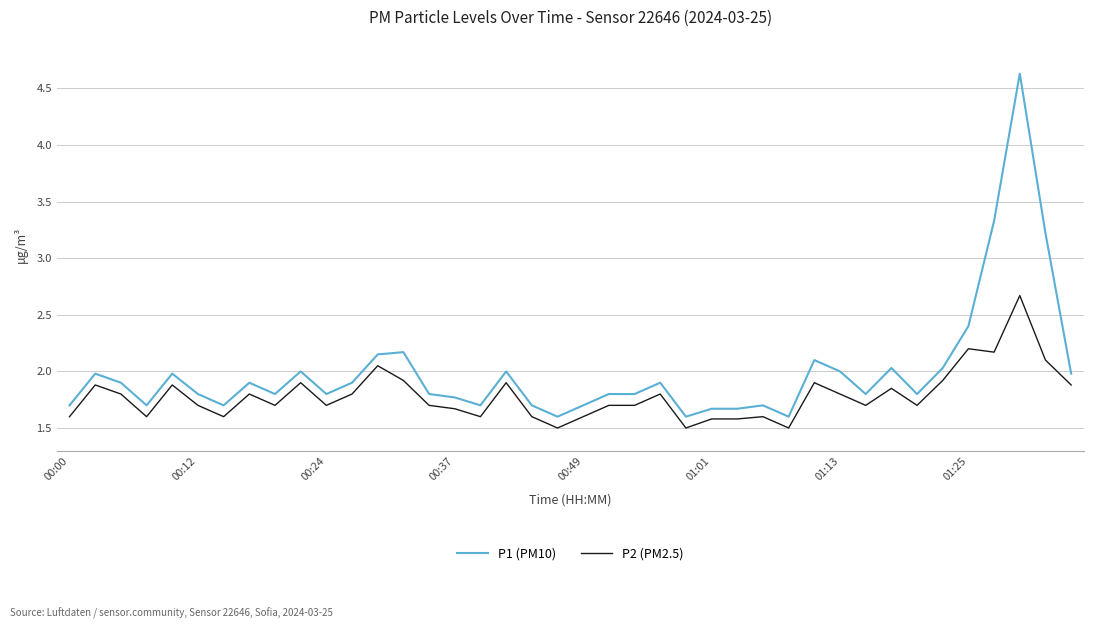

True or false: P1 (PM10) and P2 (PM2.5) intersect in this chart.

False